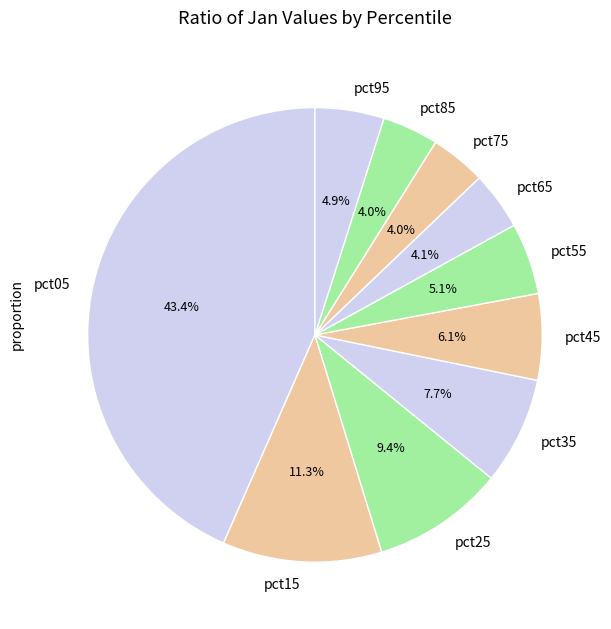

How much of the chart is everything except pct05?

56.6%